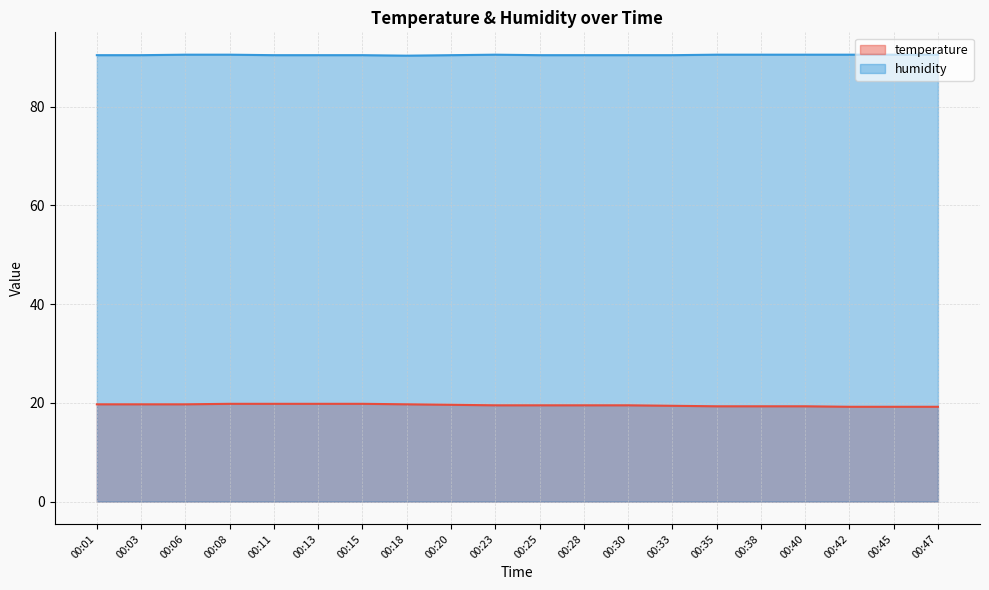

List the series in order of their peak value, highest first.

humidity, temperature